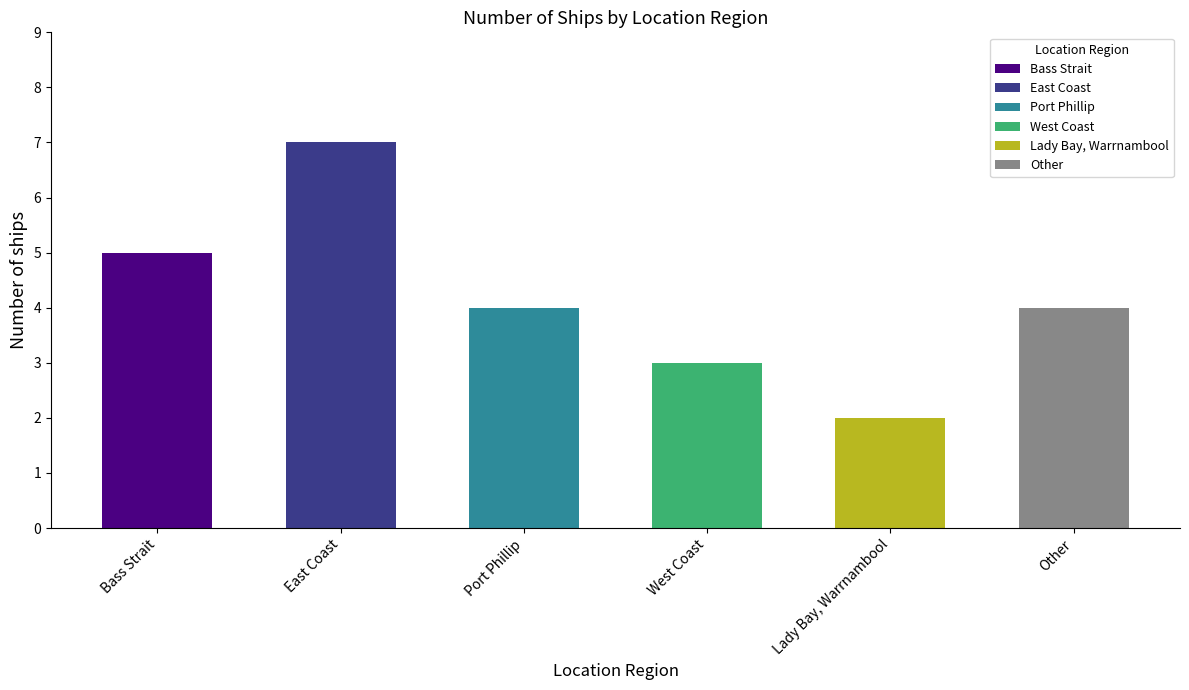

What is the maximum value shown in the chart?

7